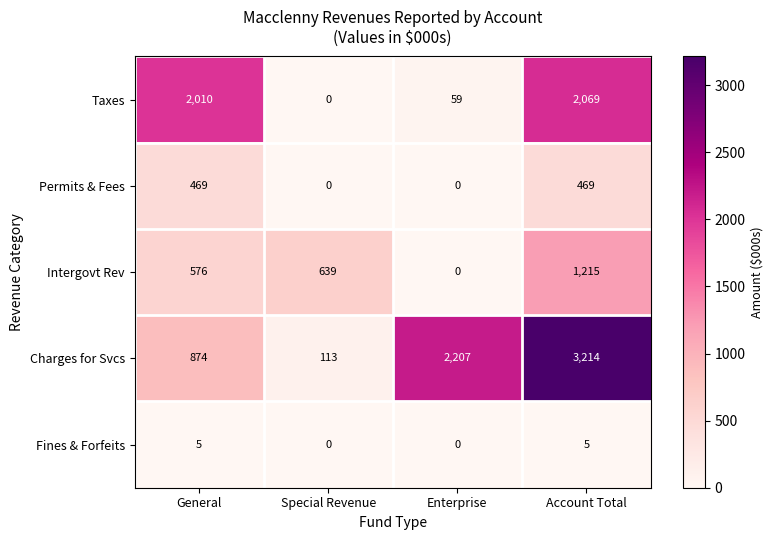

Which series has the largest total across all categories?

Charges for Svcs